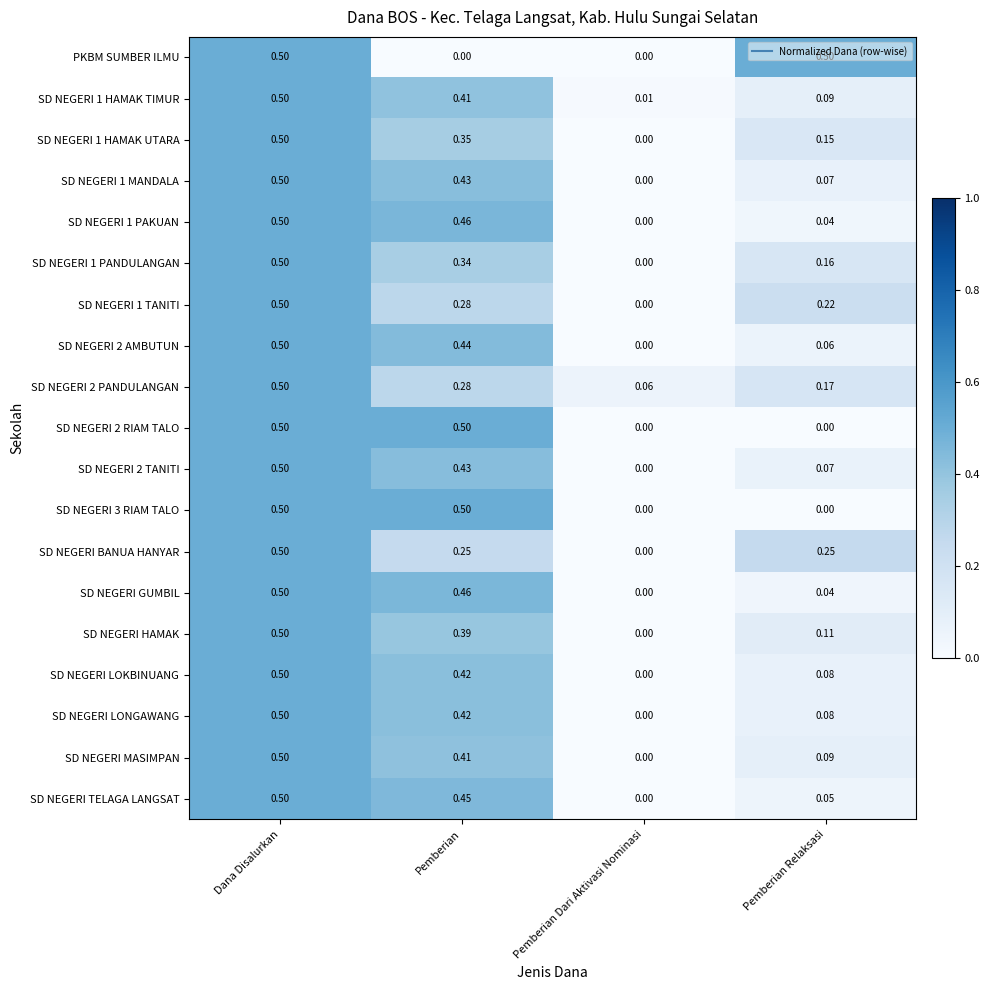

Rank the categories by SD NEGERI GUMBIL value from lowest to highest.

Pemberian Dari Aktivasi Nominasi, Pemberian Relaksasi, Pemberian, Dana Disalurkan